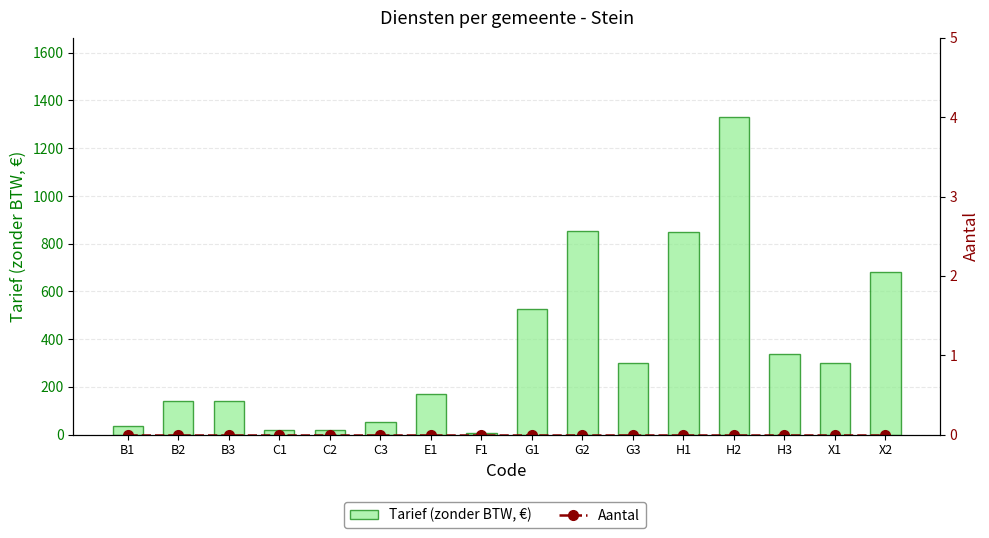

What position from the left is B2?

2